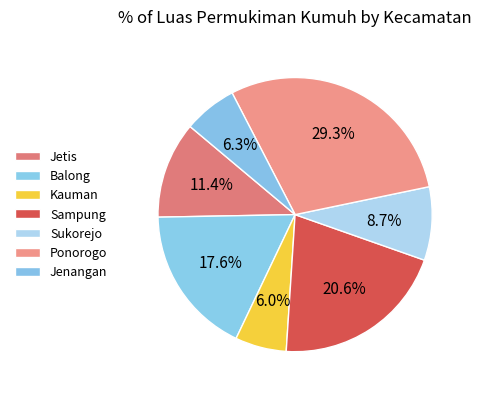

Do Jetis and Sampung together represent more than half of the pie?

No